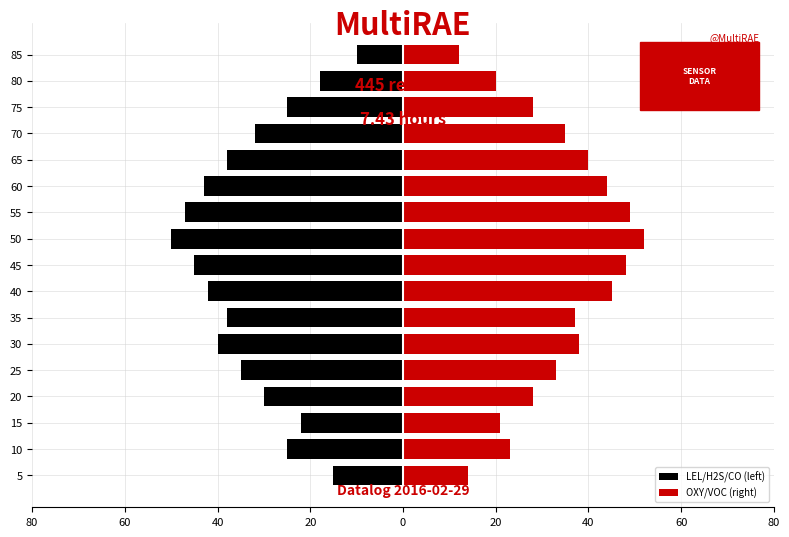

How many groups of bars are there?

17